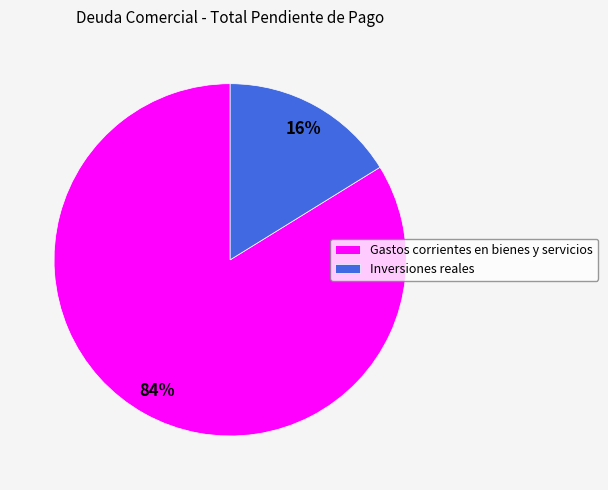

How many slices are in this pie chart?

2